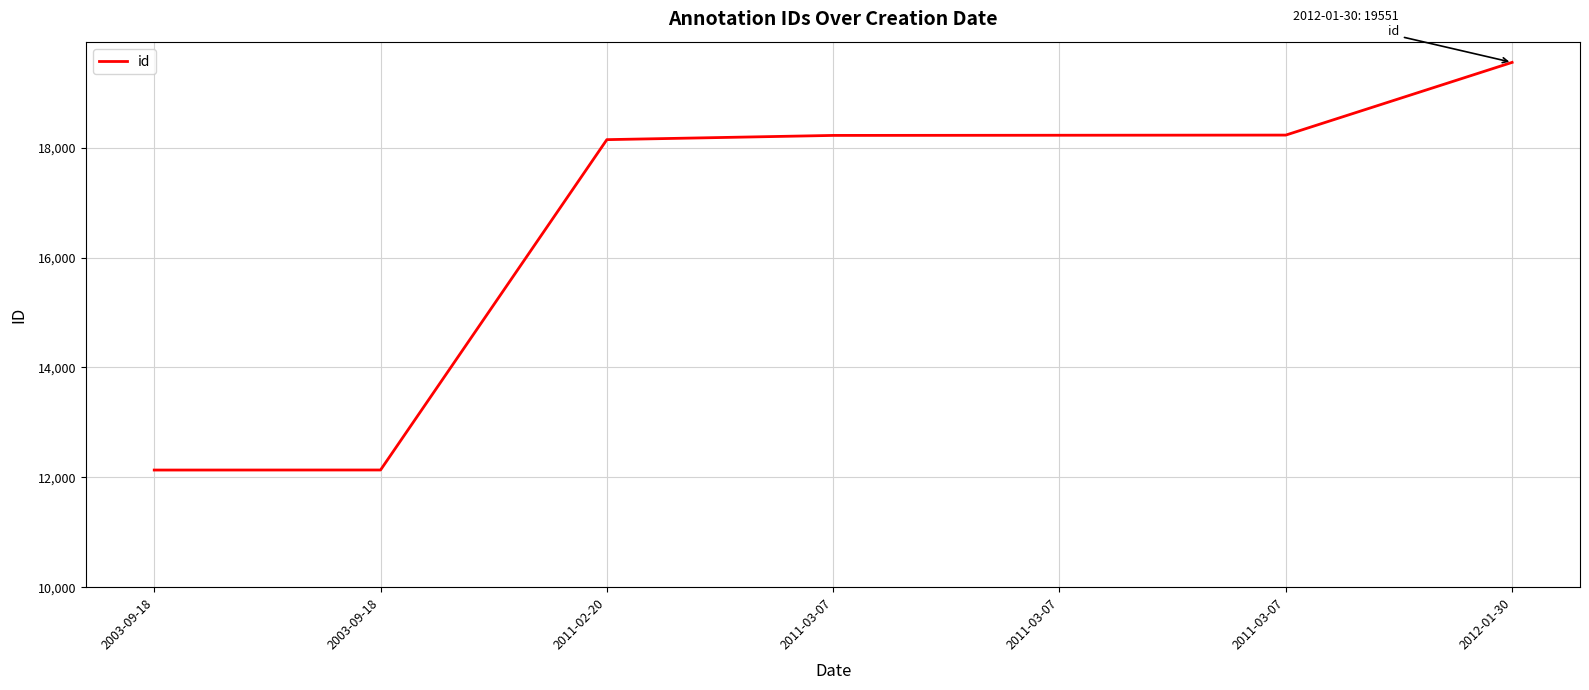

Does the chart display data point markers on the line(s)?

No